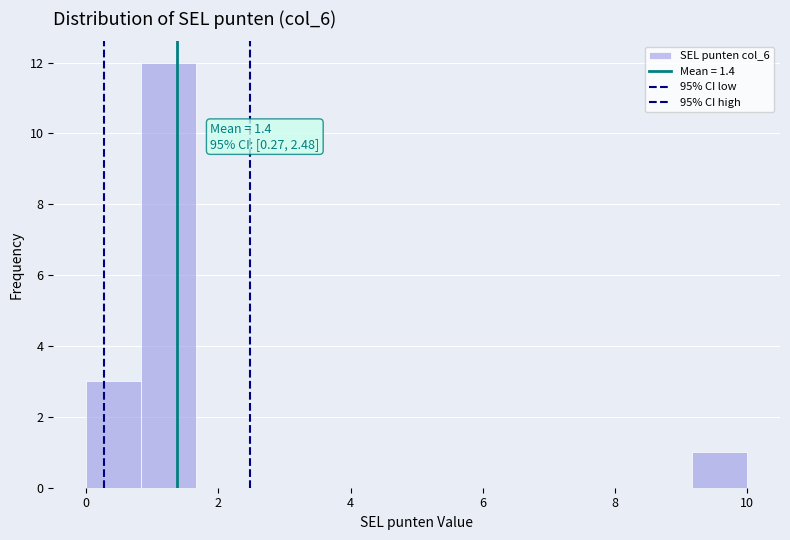

Over which range of the x-axis is the bar tallest?

0.8 to 1.6